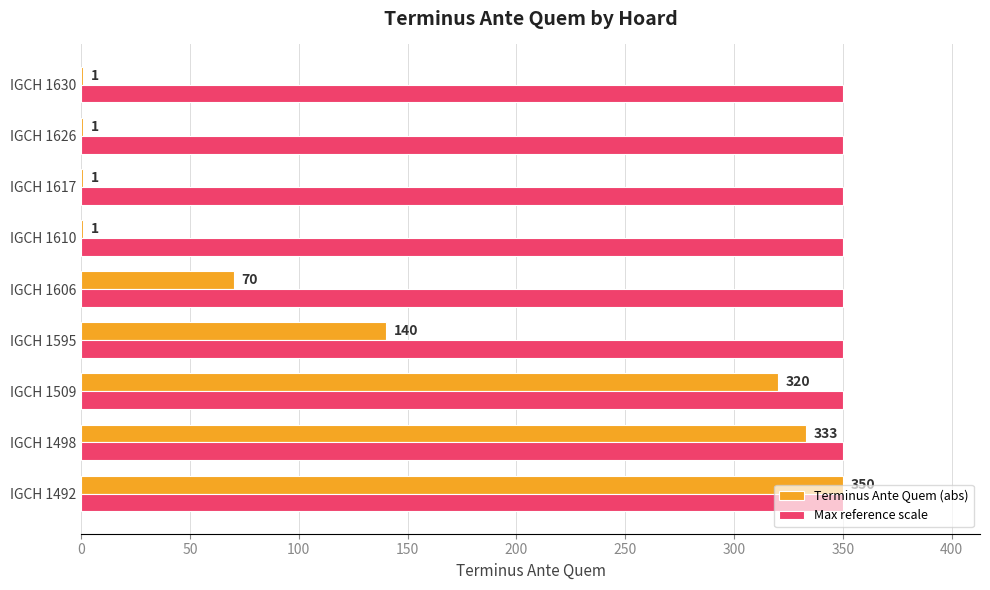

What is the maximum value for Max reference scale?

350